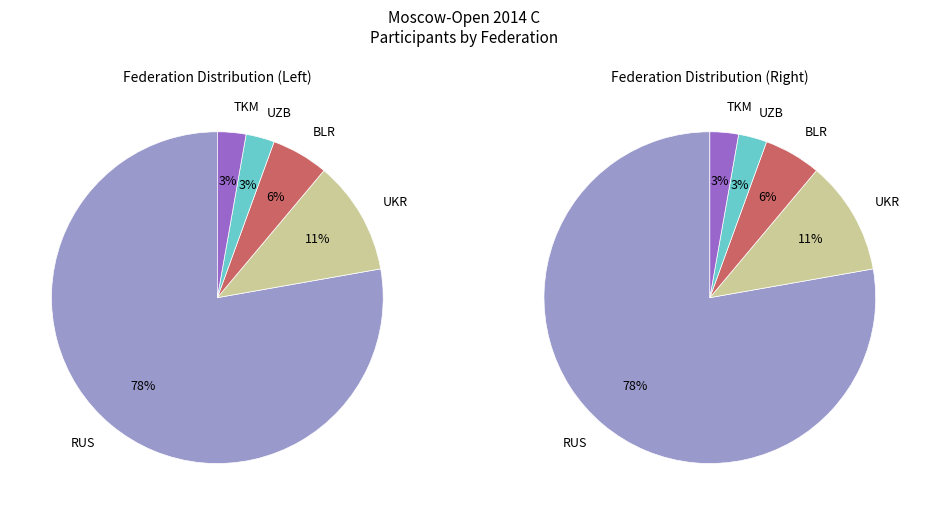

What percentage do BLR and RUS together represent?

83.3%